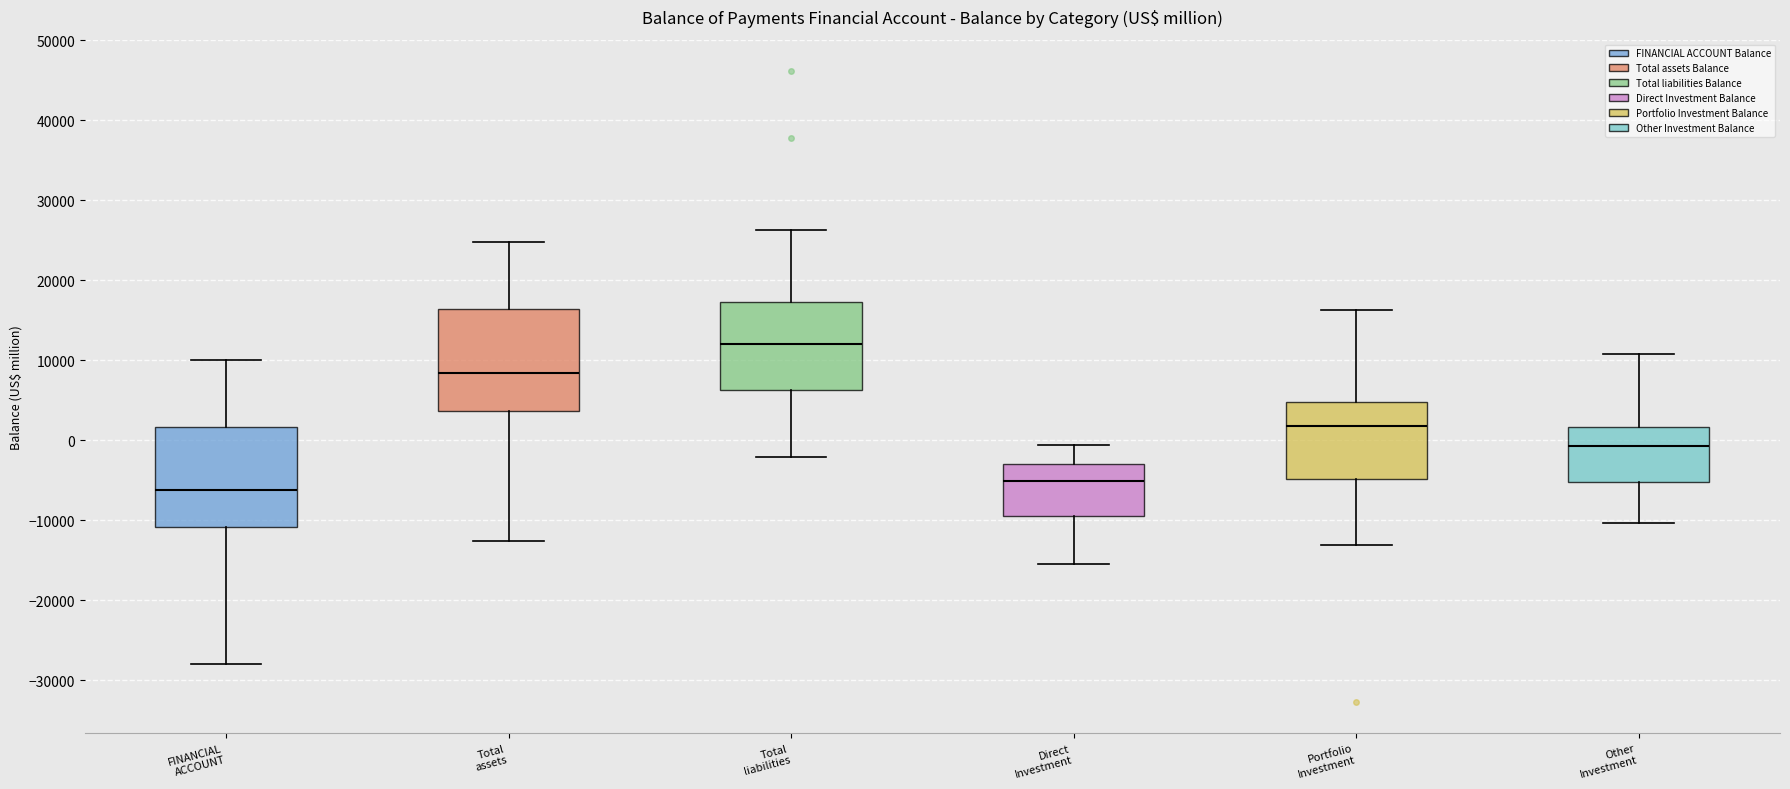

Reading left to right, transcribe this box plot: for each box, give where its median line is, the range the box spans, and where its two whiskers end, as read against the y-axis. The values are not printed on the chart, so give them approximately, as read against the axis.

FINANCIAL ACCOUNT: median -6000, box -11000 to 2000, whiskers -28000 to 10000
Total assets: median 8000, box 4000 to 16000, whiskers -13000 to 25000
Total liabilities: median 12000, box 6000 to 17000, whiskers -2000 to 26000
Direct Investment: median -5000, box -9000 to -3000, whiskers -15000 to -1000
Portfolio Investment: median 2000, box -5000 to 5000, whiskers -13000 to 16000
Other Investment: median -1000, box -5000 to 2000, whiskers -10000 to 11000